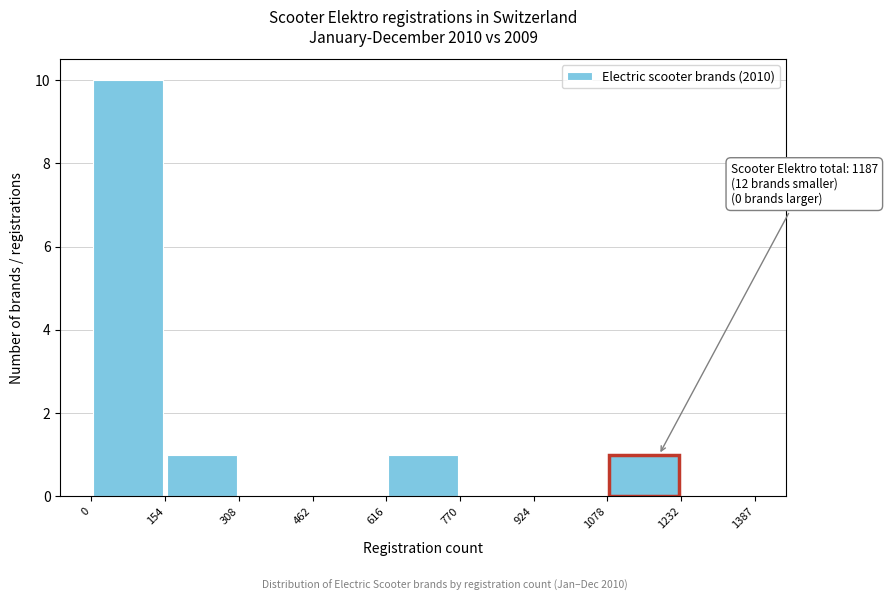

Over which range of the x-axis is the bar tallest?

0 to 154